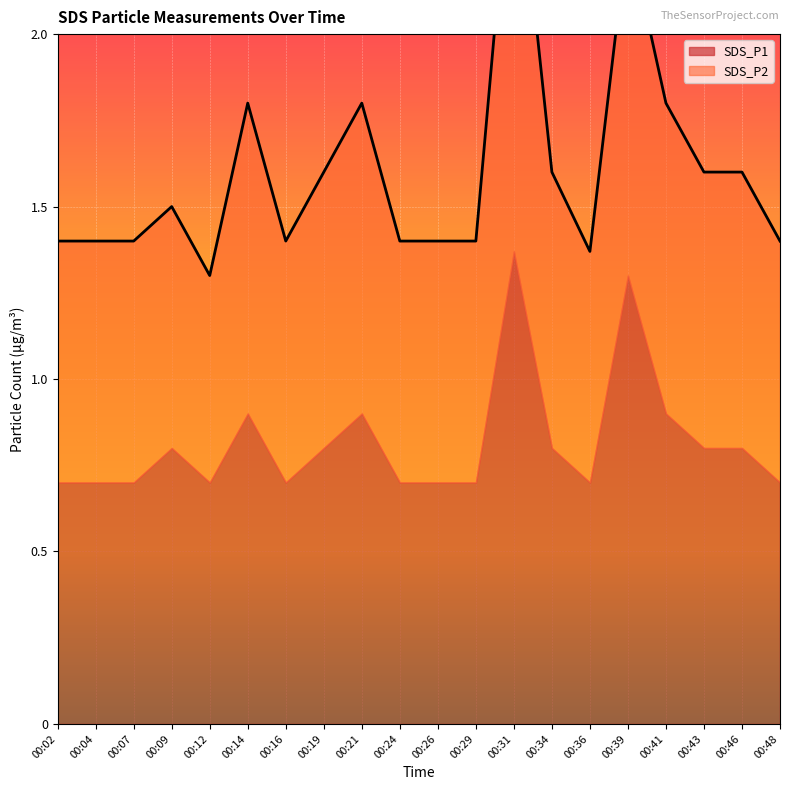

Read the value at 00:29.

1.4